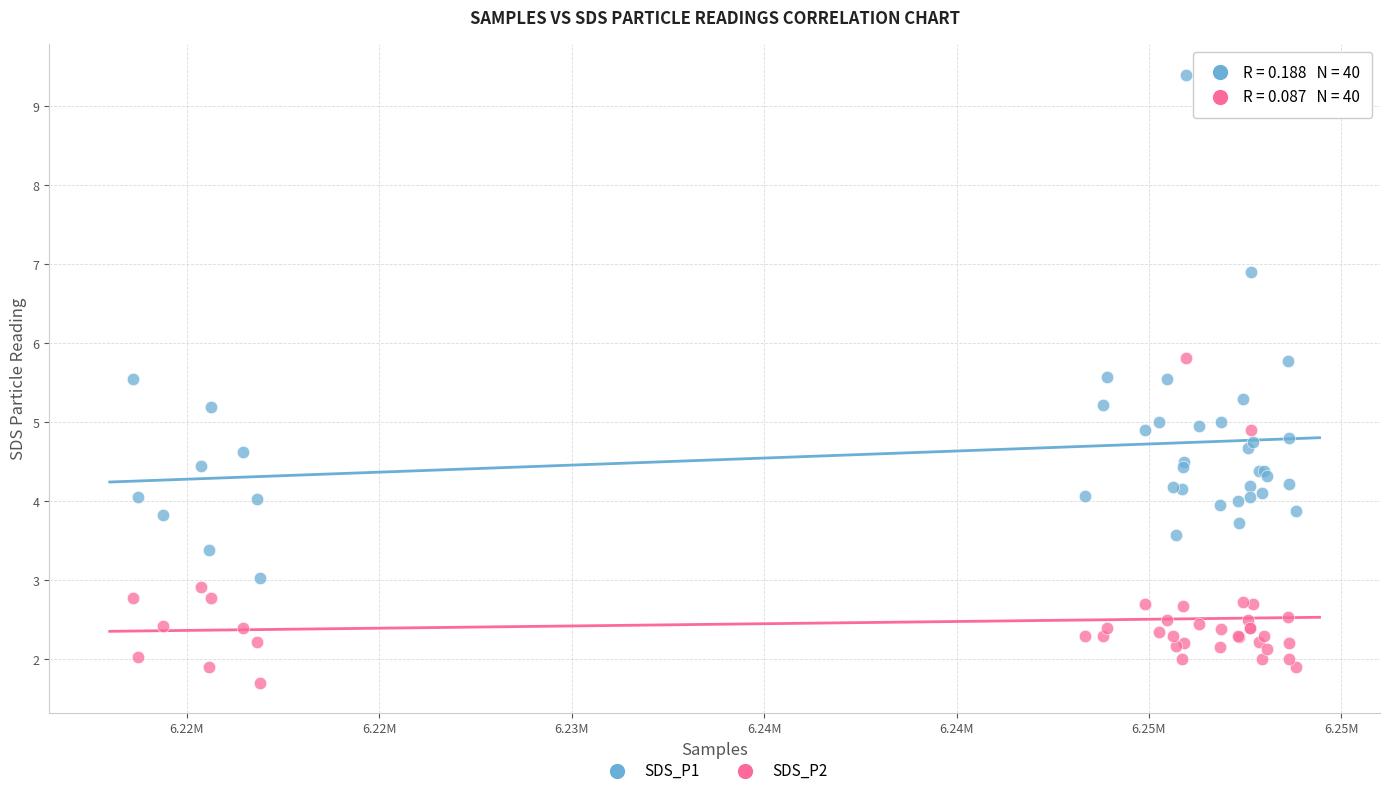

Which series contains the highest Y value?

SDS_P1